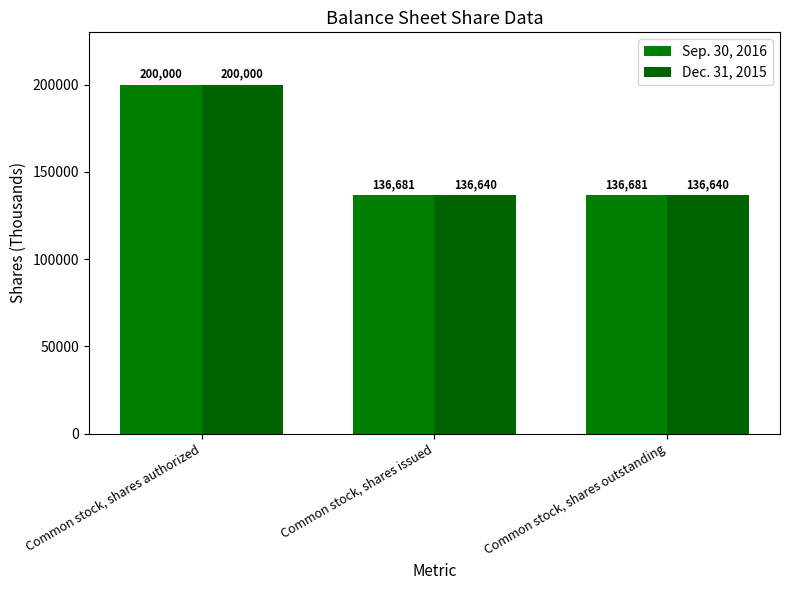

Where is Sep. 30, 2016 nearest to the value 168340?

Common stock, shares issued